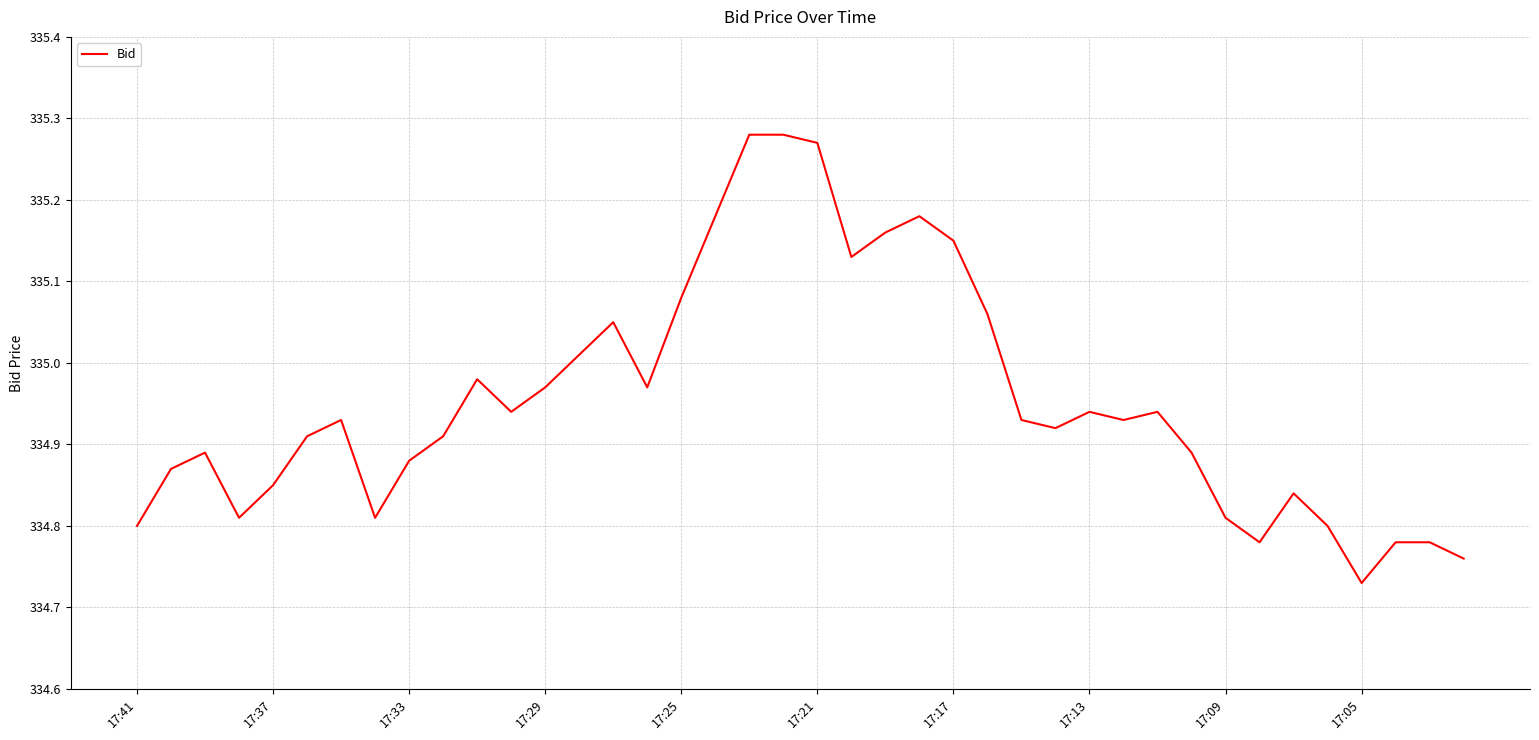

How many points are lower than both their immediate neighbors (excluding endpoints)?

9